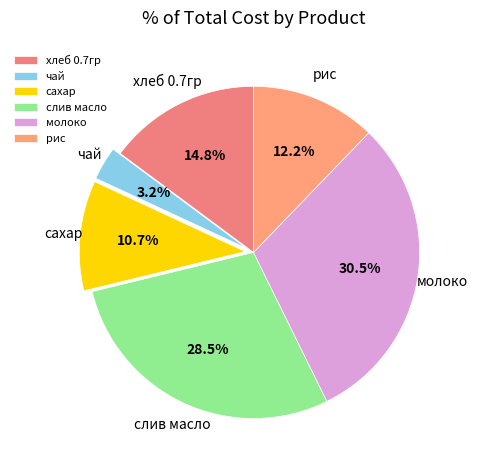

Rank the categories by value from lowest to highest.

чай, сахар, рис, хлеб 0.7гр, слив масло, молоко